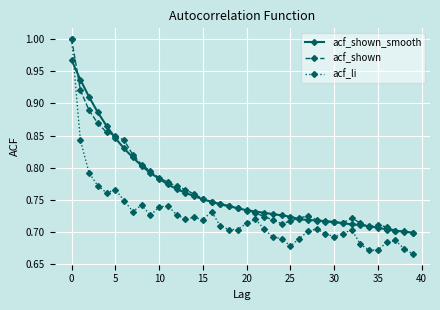

Where is the first local maximum for acf_shown?

27